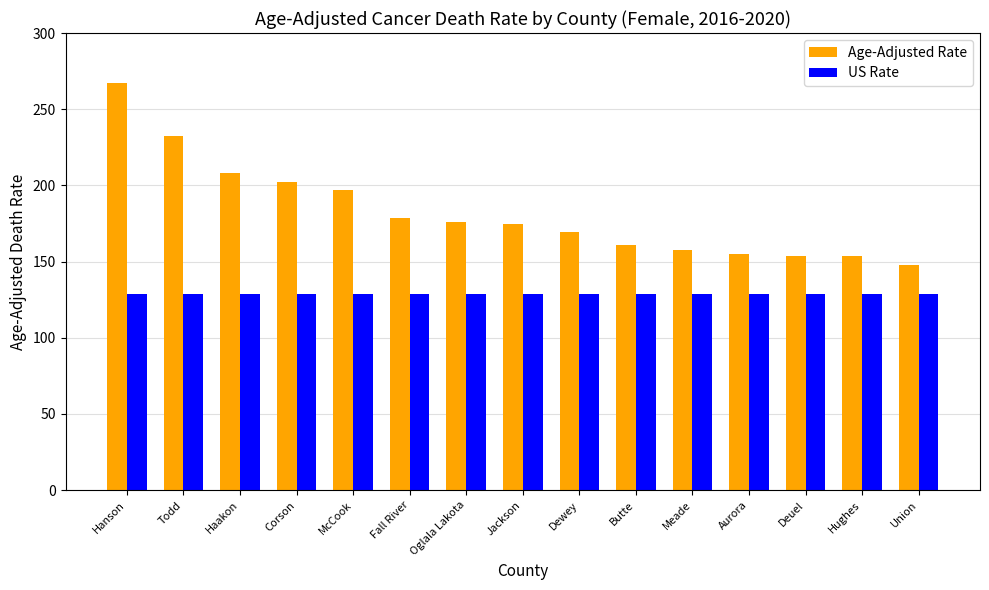

At how many categories does at least one series exceed 183?

5